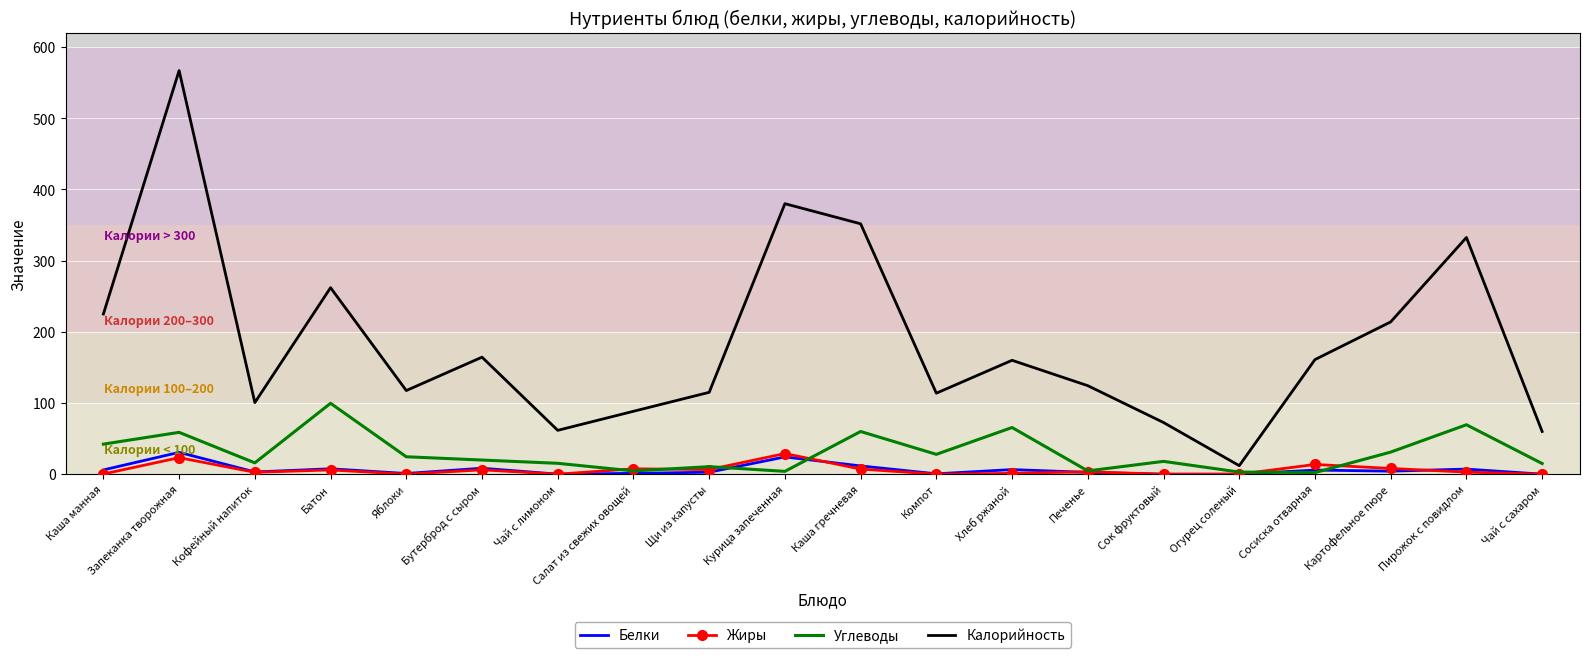

What are all the series names shown in the legend?

Белки, Жиры, Углеводы, Калорийность